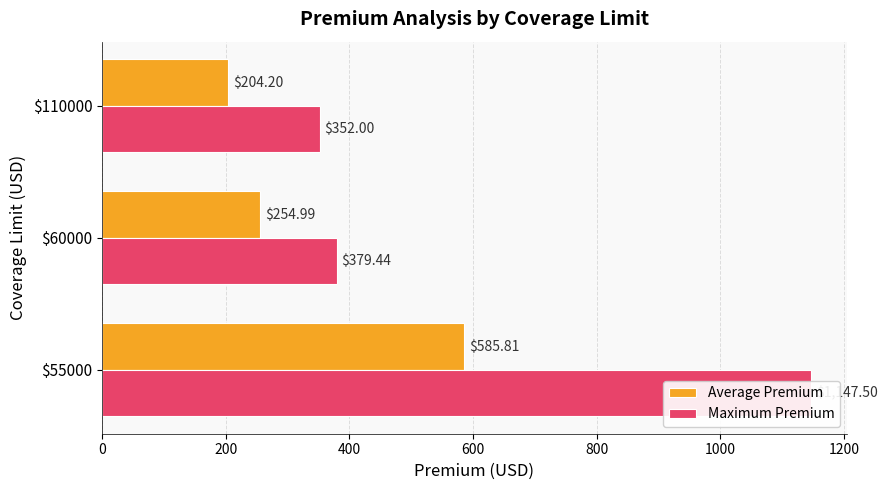

What is the total value across all series at $55000?

1733.3